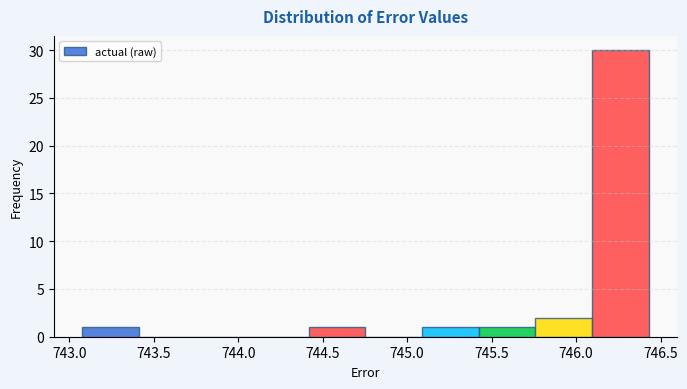

Which range on the x-axis has the tallest bar?

746.10 to 746.45